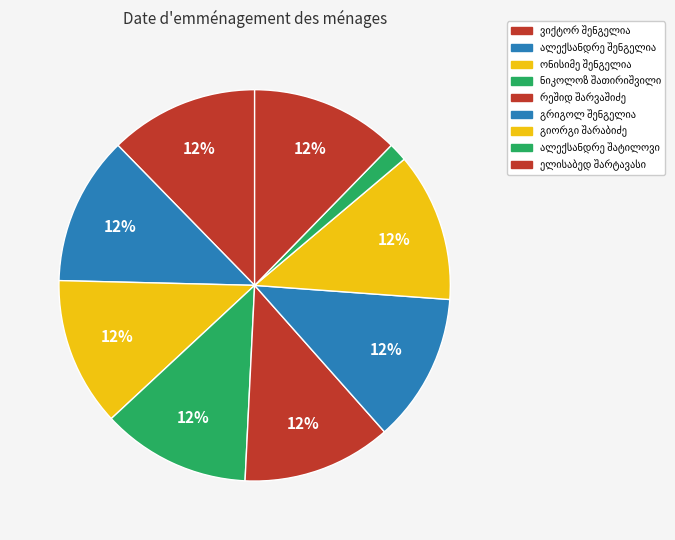

How much of the chart is everything except რეშიდ შარვაშიძე?

87.7%